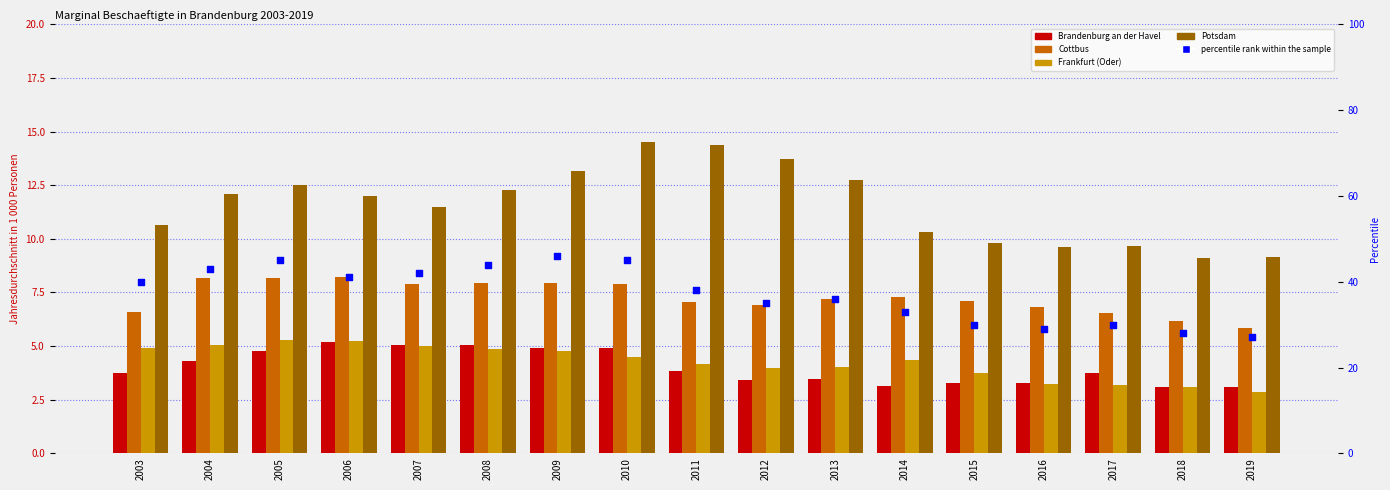

At how many categories does at least one series exceed 43?

4